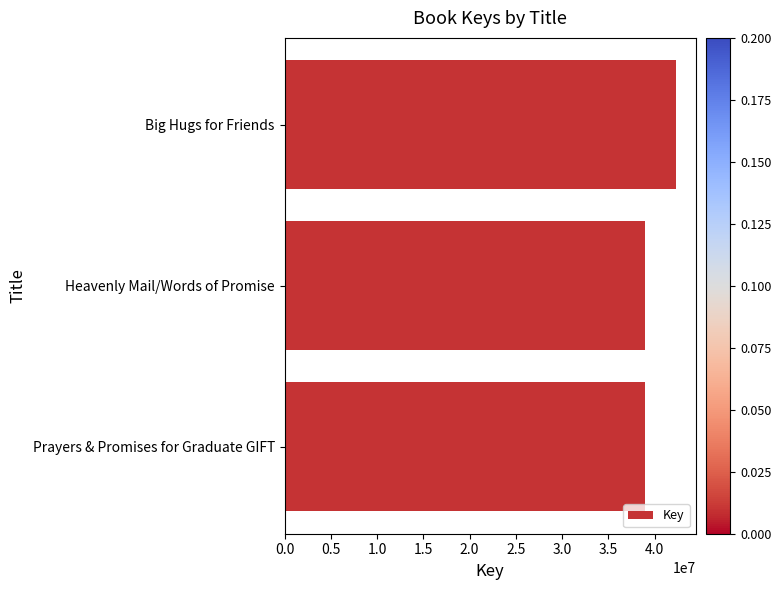

What is the difference between the values at Big Hugs for Friends and Prayers & Promises for Graduate GIFT?

3350423